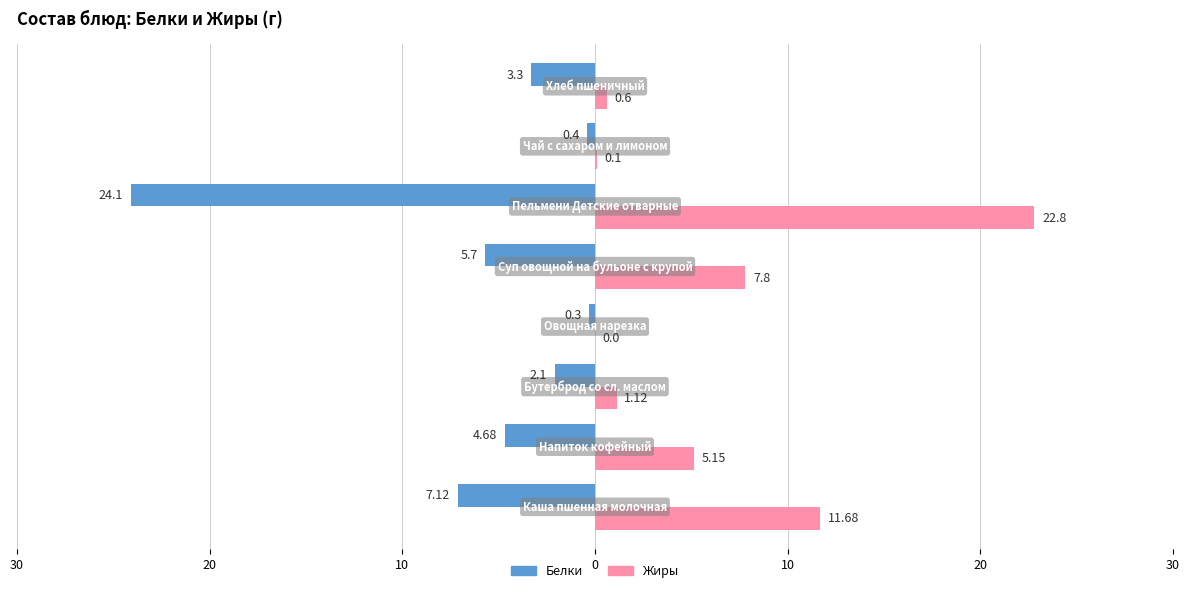

What are all the series names shown in the legend?

Белки, Жиры